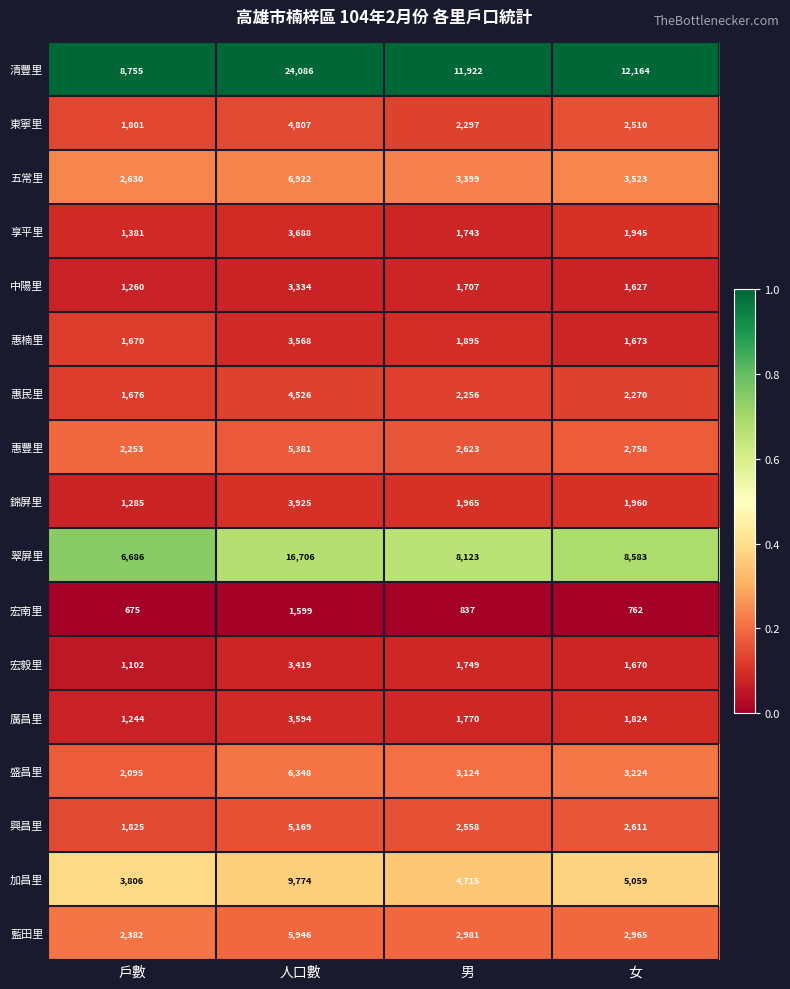

Which series has the largest total across all categories?

清豐里